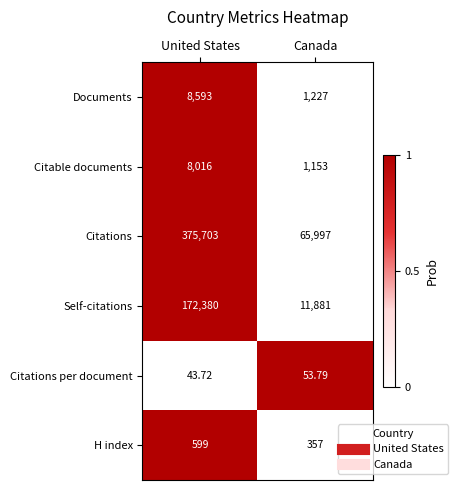

Where is Citations per document nearest to the value 48?

United States